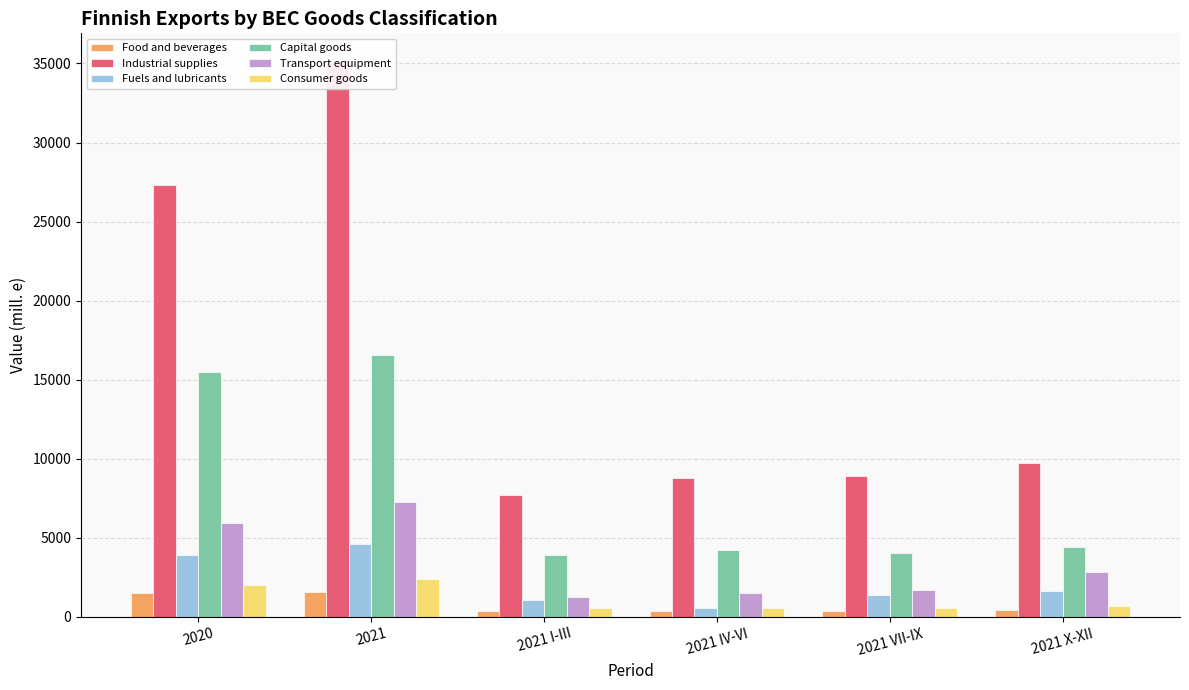

Rank the series by their maximum value, from highest to lowest.

Industrial supplies, Capital goods, Transport equipment, Fuels and lubricants, Consumer goods, Food and beverages